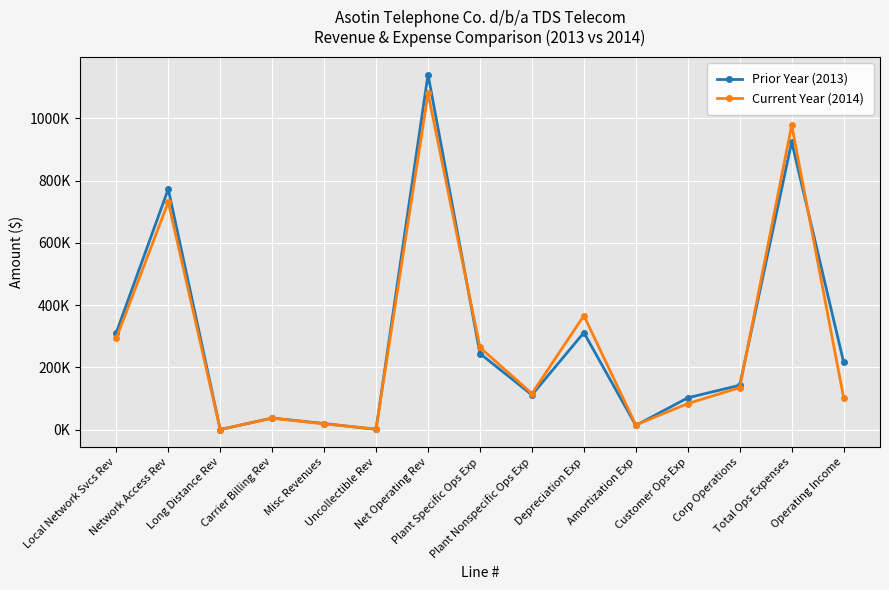

What is the label of the 10th point from the right?

Uncollectible Rev